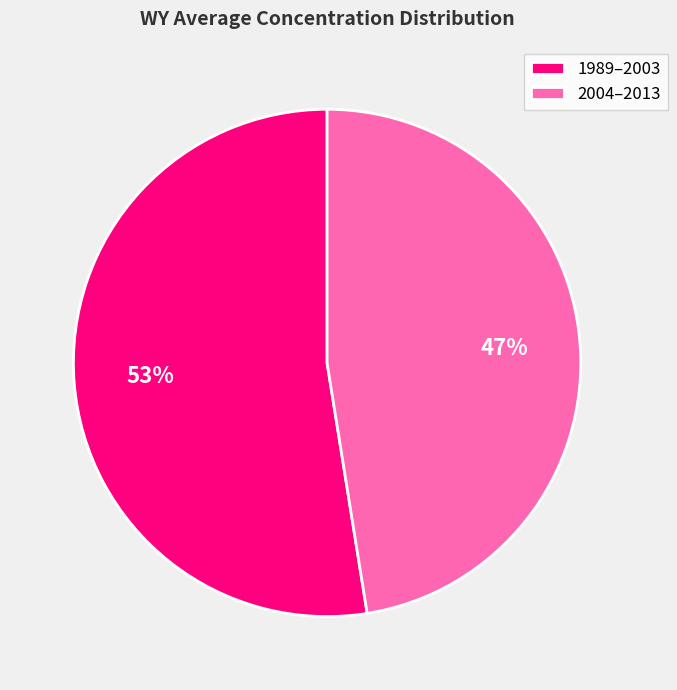

To the nearest percent, what is the average slice percentage?

50%